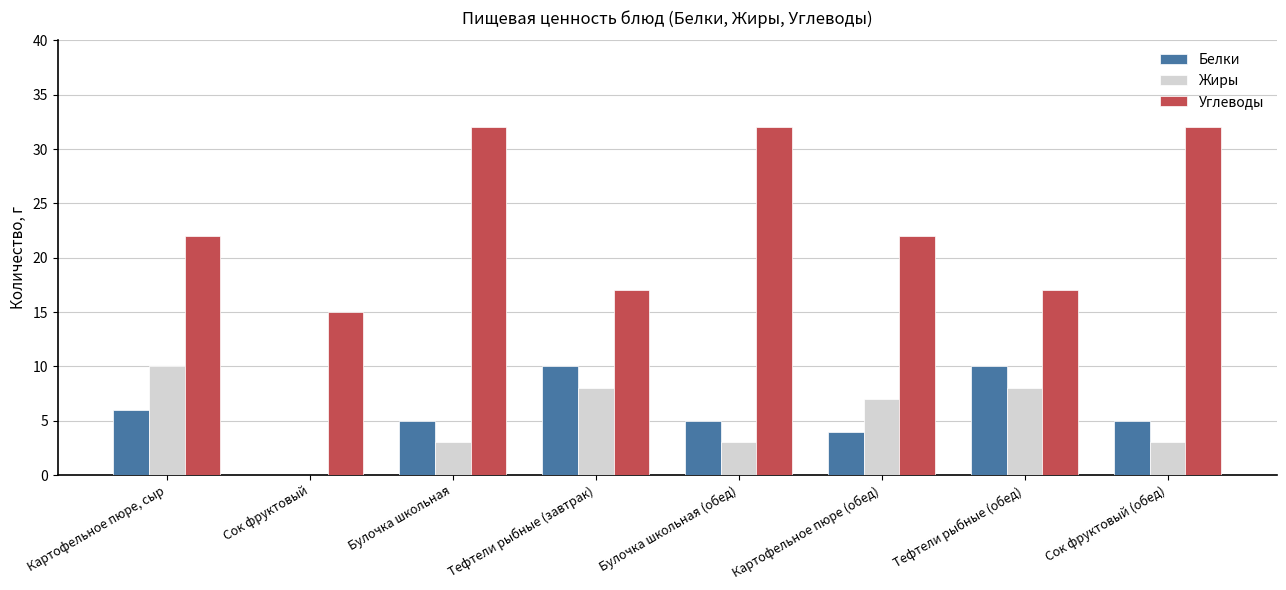

Reading left to right, extract all data points from this chart.

Белки: Картофельное пюре, сыр=6	Сок фруктовый=0	Булочка школьная=5	Тефтели рыбные (завтрак)=10	Булочка школьная (обед)=5	Картофельное пюре (обед)=4	Тефтели рыбные (обед)=10	Сок фруктовый (обед)=5
Жиры: Картофельное пюре, сыр=10	Сок фруктовый=0	Булочка школьная=3	Тефтели рыбные (завтрак)=8	Булочка школьная (обед)=3	Картофельное пюре (обед)=7	Тефтели рыбные (обед)=8	Сок фруктовый (обед)=3
Углеводы: Картофельное пюре, сыр=22	Сок фруктовый=15	Булочка школьная=32	Тефтели рыбные (завтрак)=17	Булочка школьная (обед)=32	Картофельное пюре (обед)=22	Тефтели рыбные (обед)=17	Сок фруктовый (обед)=32